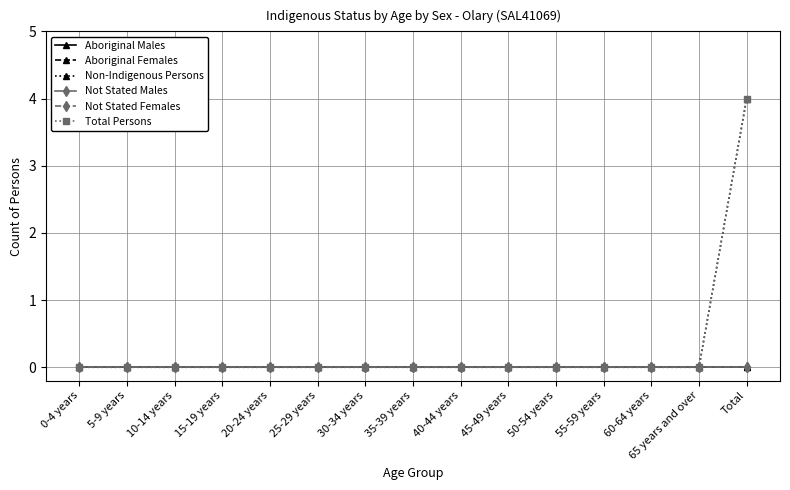

Which series has the widest spread of values?

Non-Indigenous Persons